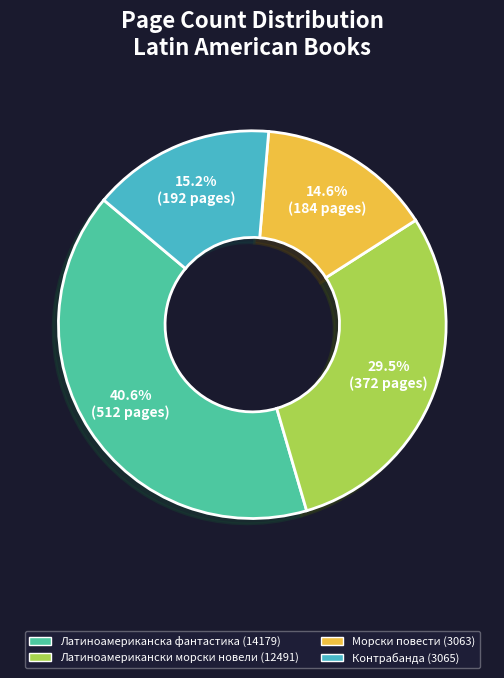

To the nearest percent, what portion does Контрабанда (3065) represent?

15%